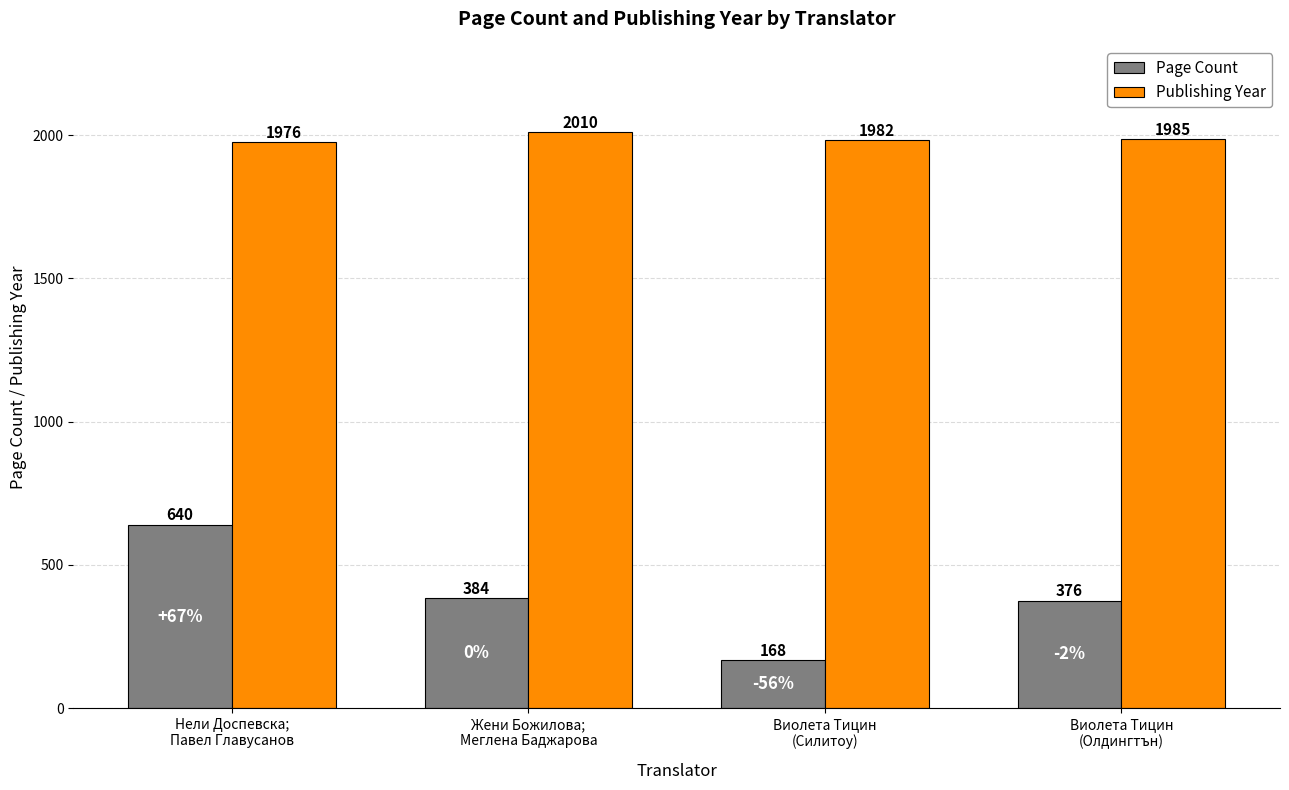

Which category has the highest value in the Page Count series?

Нели Доспевска;
Павел Главусанов